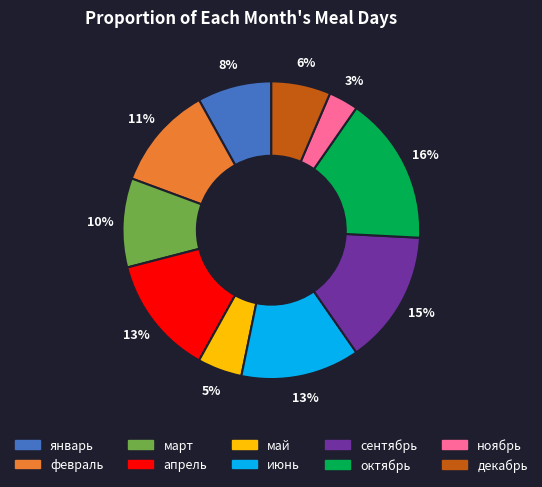

Count the number of slices in the pie.

10